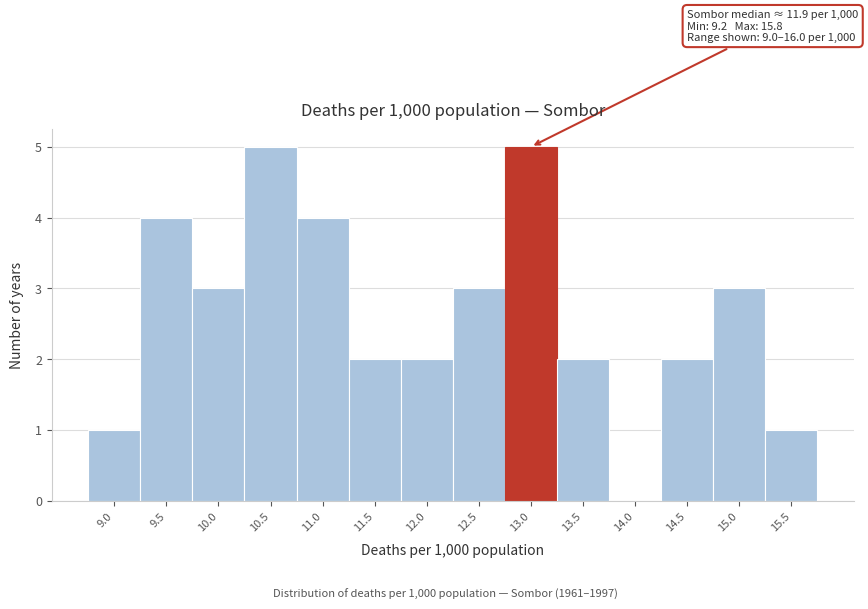

Reading left to right, transcribe all the data shown in this chart.

9.0=1	9.5=4	10.0=3	10.5=5	11.0=4	11.5=2	12.0=2	12.5=3	13.0=5	13.5=2	14.0=0	14.5=2	15.0=3	15.5=1